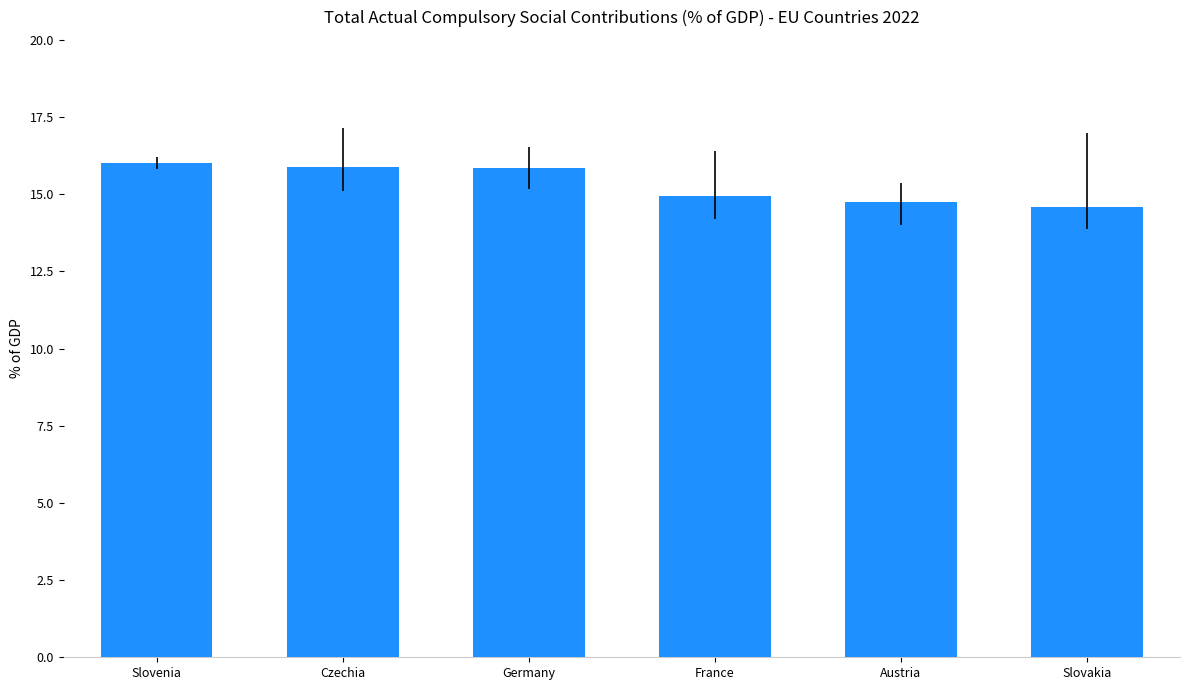

What is the approximate value at France?

15.0